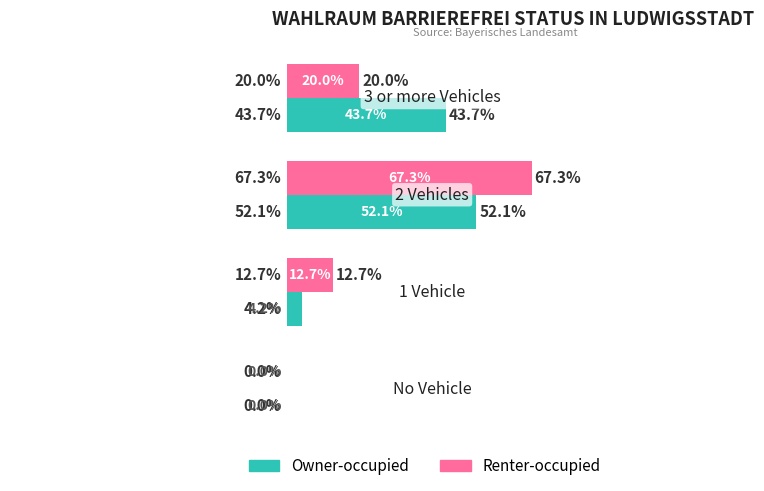

What are all the series names shown in the legend?

Owner-occupied, Renter-occupied